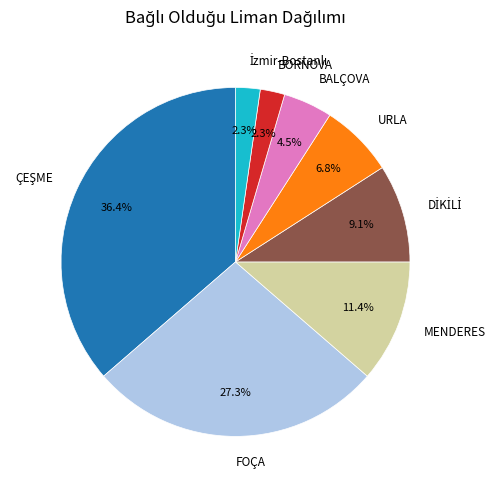

Between BALÇOVA and BORNOVA, which is larger?

BALÇOVA